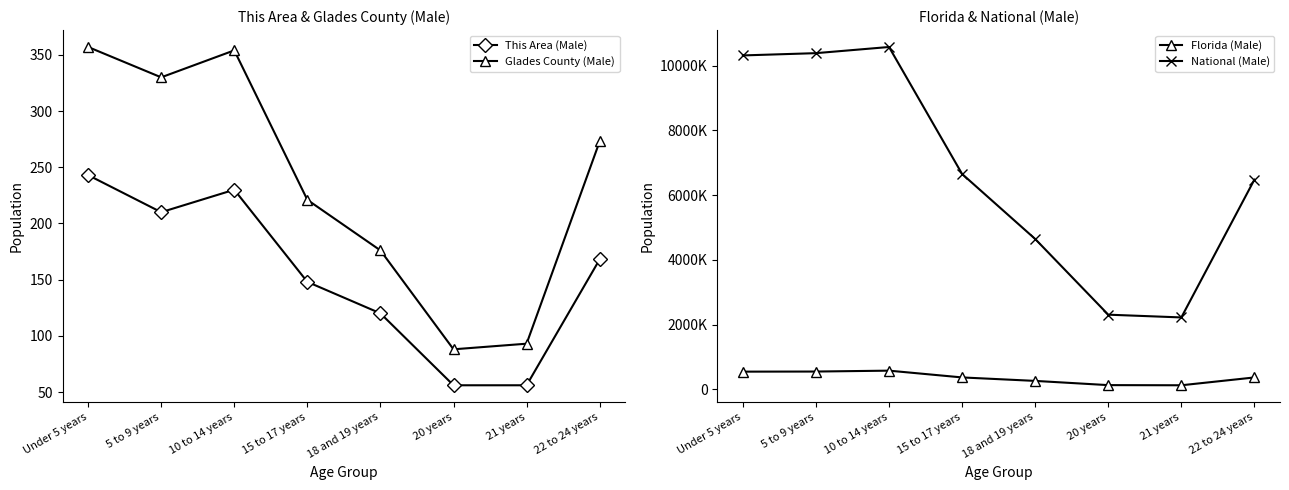

Rank the categories by Florida (Male) value from highest to lowest.

10 to 14 years, 5 to 9 years, Under 5 years, 15 to 17 years, 22 to 24 years, 18 and 19 years, 20 years, 21 years